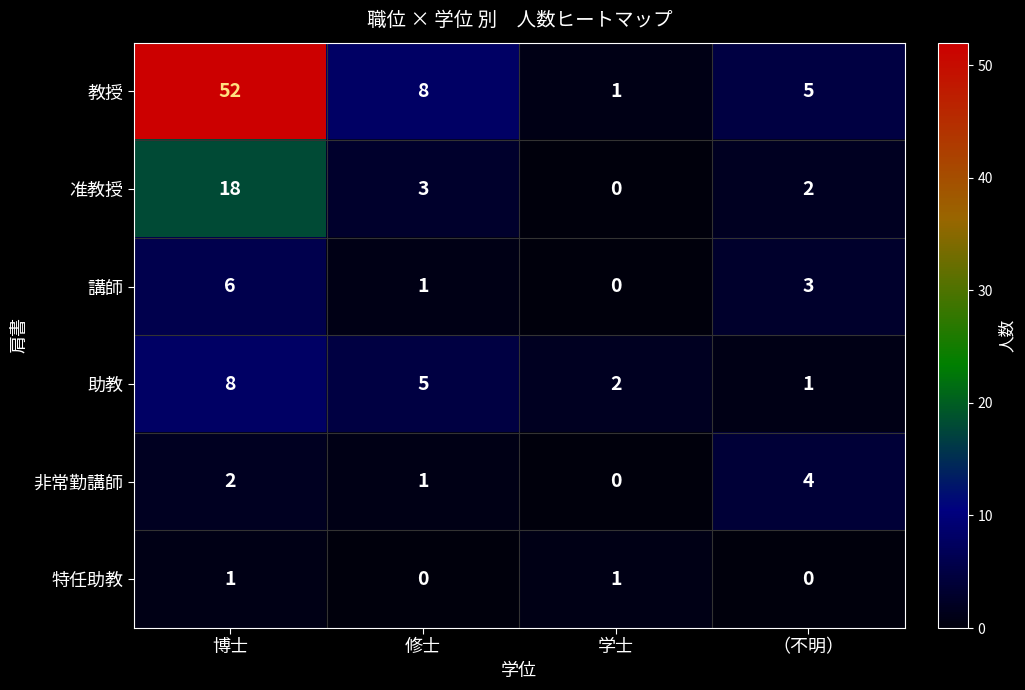

What is the spread (max minus min) of values at 学士?

2